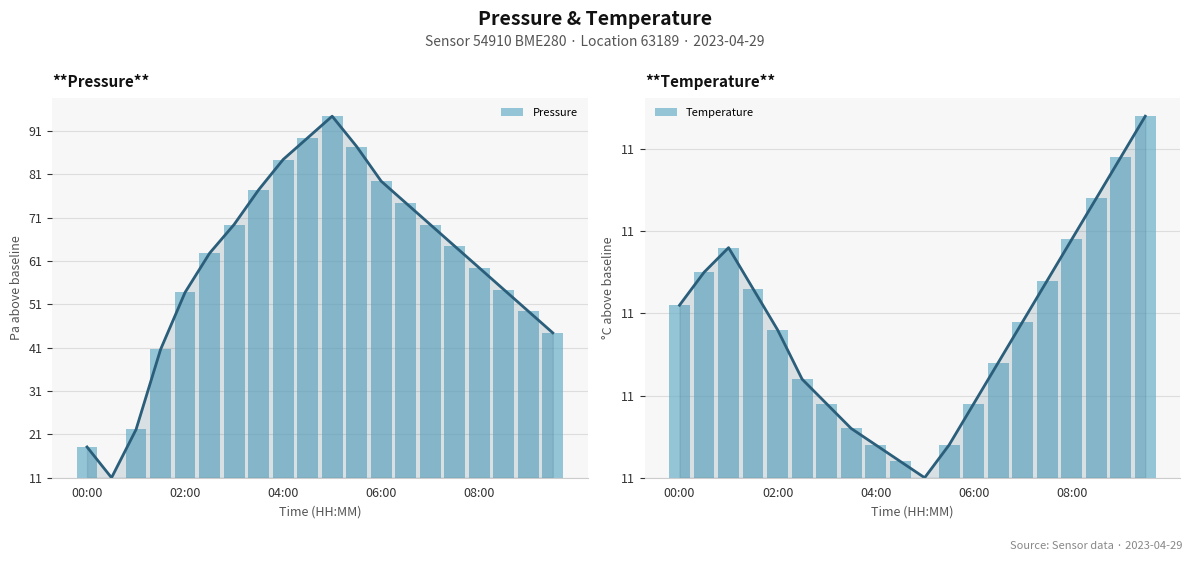

Between 16 and 13, which is larger?

13